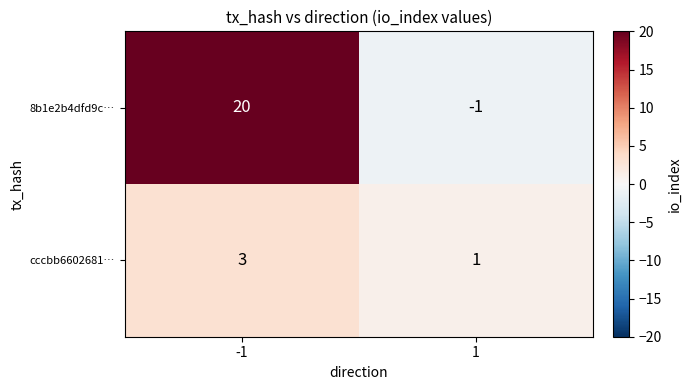

Rank the series by their maximum value, from lowest to highest.

cccbb6602681…, 8b1e2b4dfd9c…